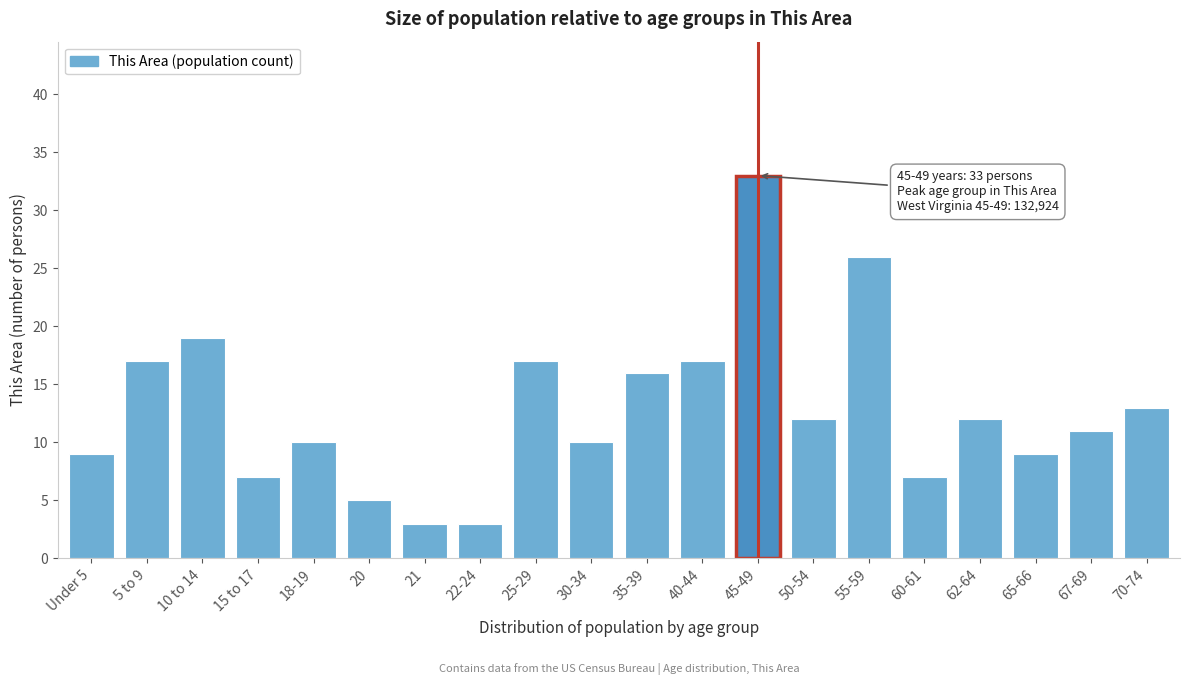

Reading left to right, what are all the values shown in this chart?

Under 5=9	5 to 9=17	10 to 14=19	15 to 17=7	18-19=10	20=5	21=3	22-24=3	25-29=17	30-34=10	35-39=16	40-44=17	45-49=33	50-54=12	55-59=26	60-61=7	62-64=12	65-66=9	67-69=11	70-74=13